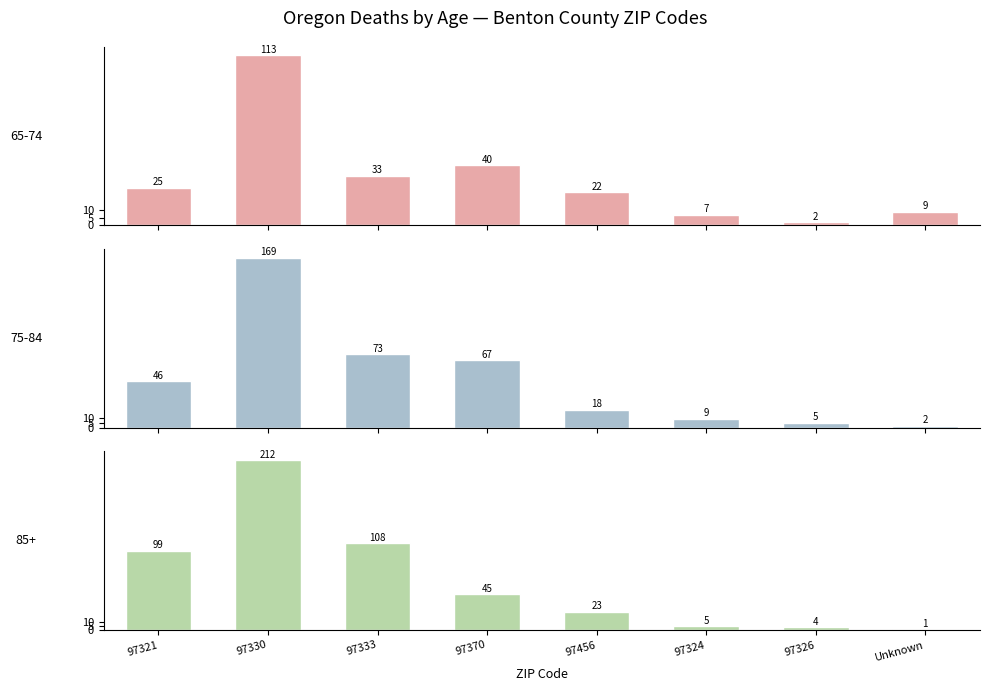

Which series has the largest total across all categories?

85+